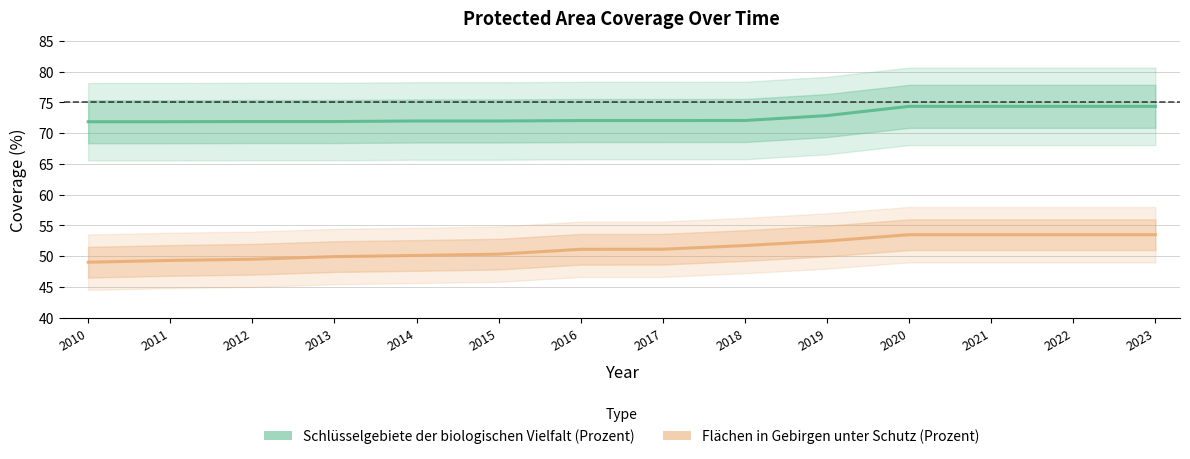

List the series in order of their overall mean, highest first.

Schluesselgebiete_Prozent, Gebirge_Prozent